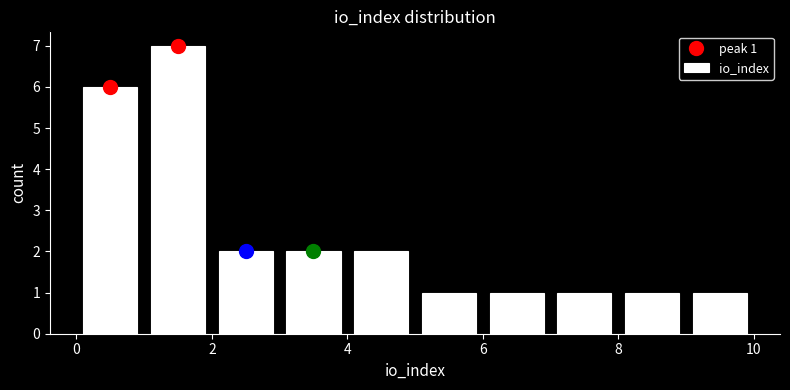

Over which range of the x-axis is the bar tallest?

1 to 2